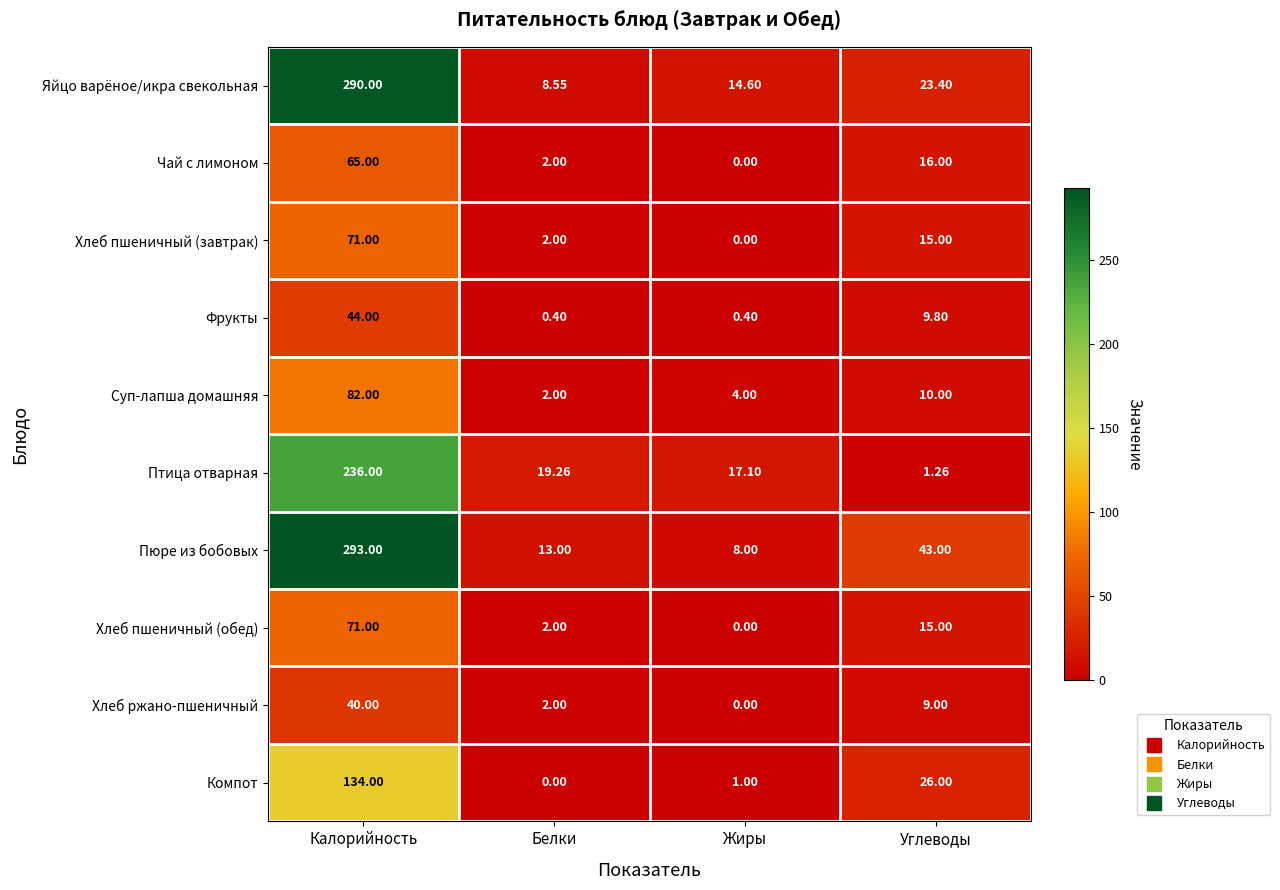

At which label does Фрукты first exceed 9?

Калорийность